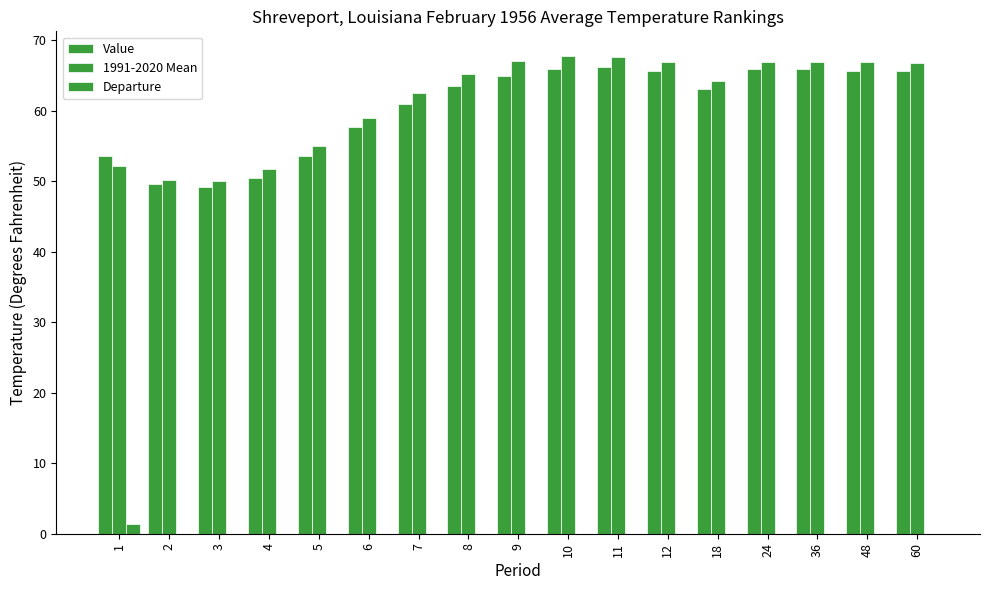

At which category does the chart reach its peak across all series?

10